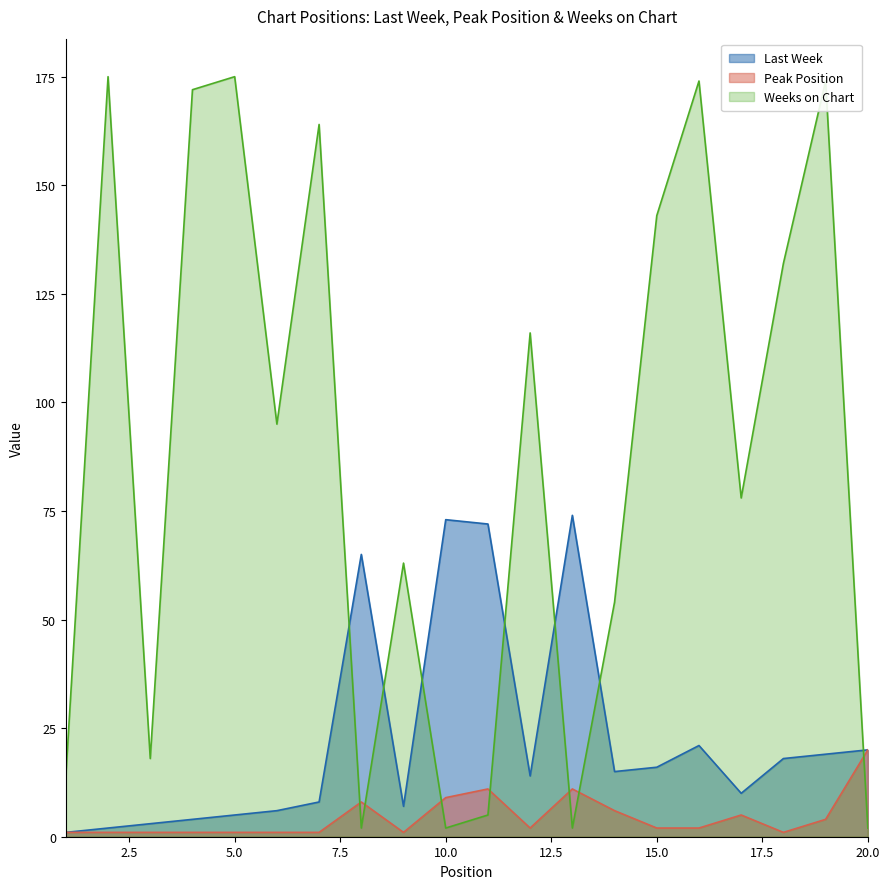

Rank the series at 17 from lowest to highest value.

Peak Position, Last Week, Weeks on Chart